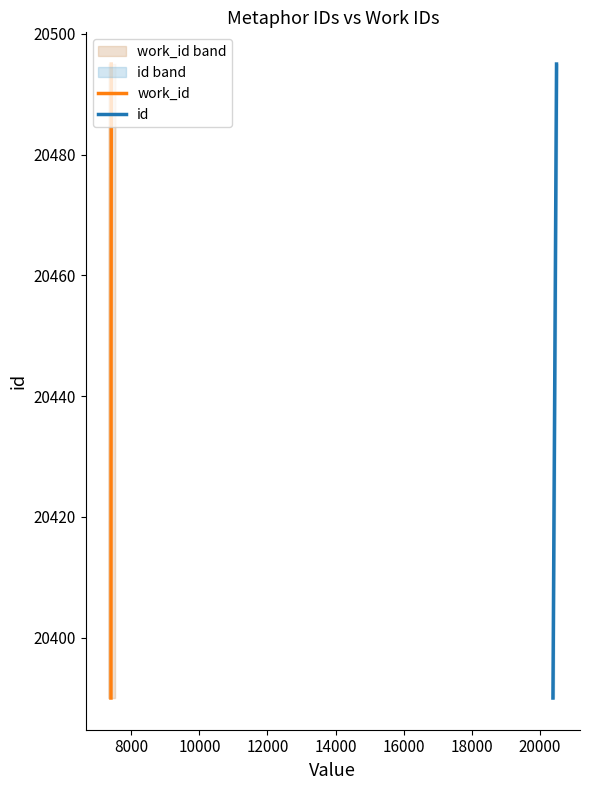

What are all the series names shown in the legend?

work_id, id